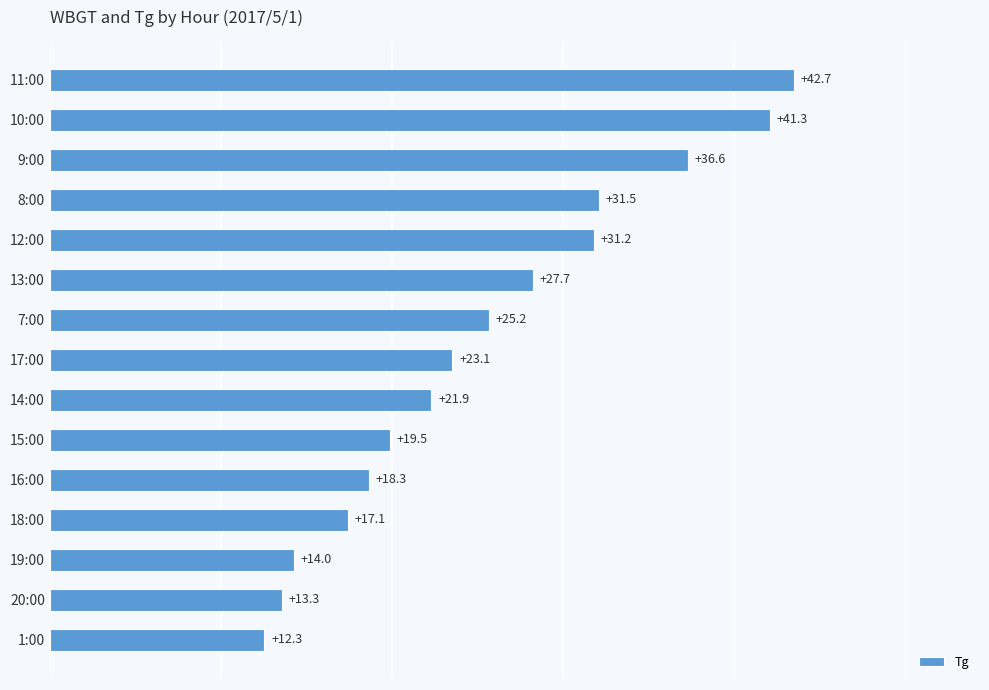

Which has a higher value, 10:00 or 19:00?

10:00